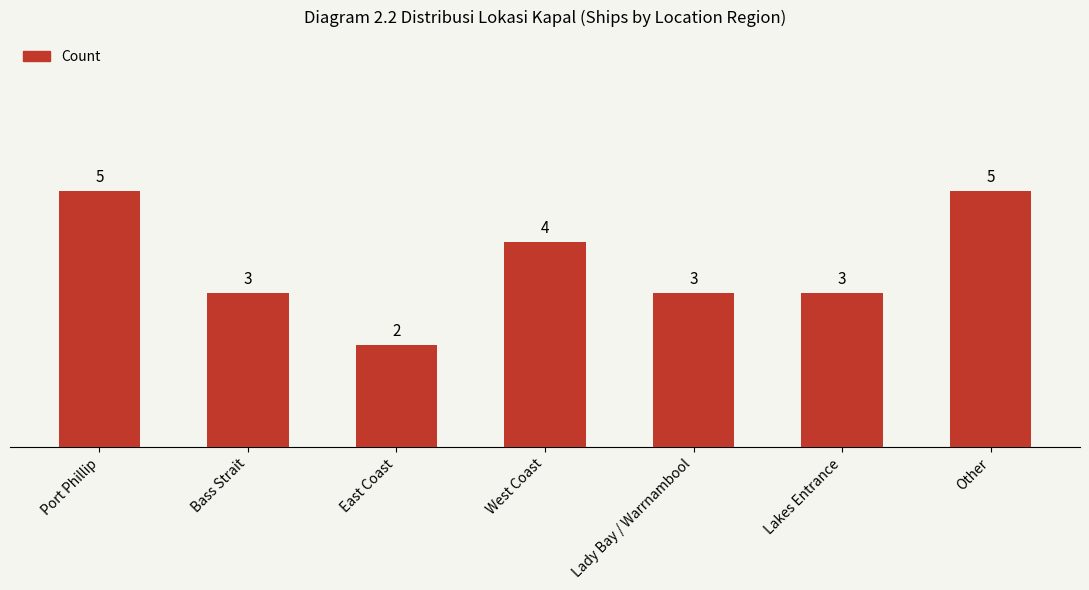

Reading right to left, what are all the values shown in this chart?

5	3	3	4	2	3	5